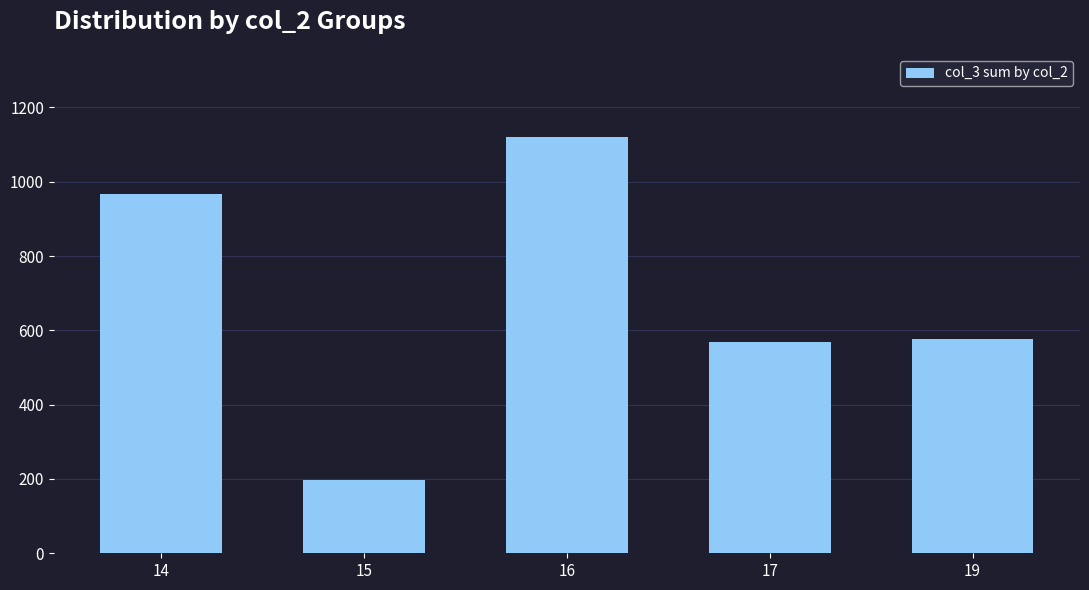

What is the minimum value shown in the chart?

197